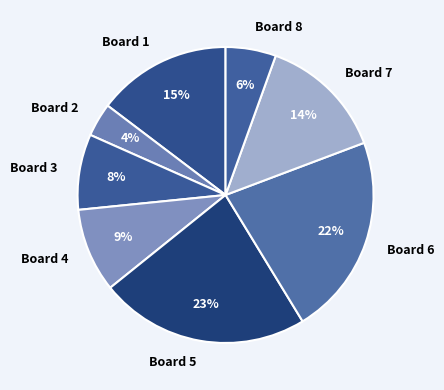

Which slice is the largest?

Board 5